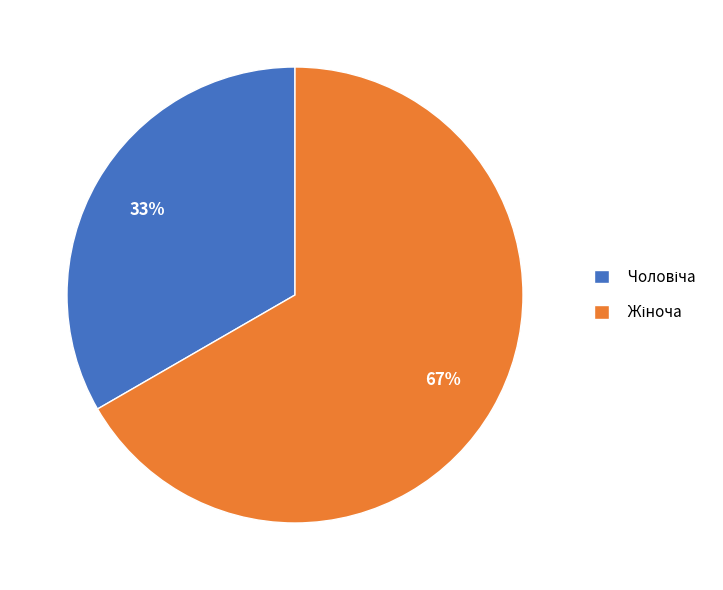

To the nearest percent, what is the average slice percentage?

50%